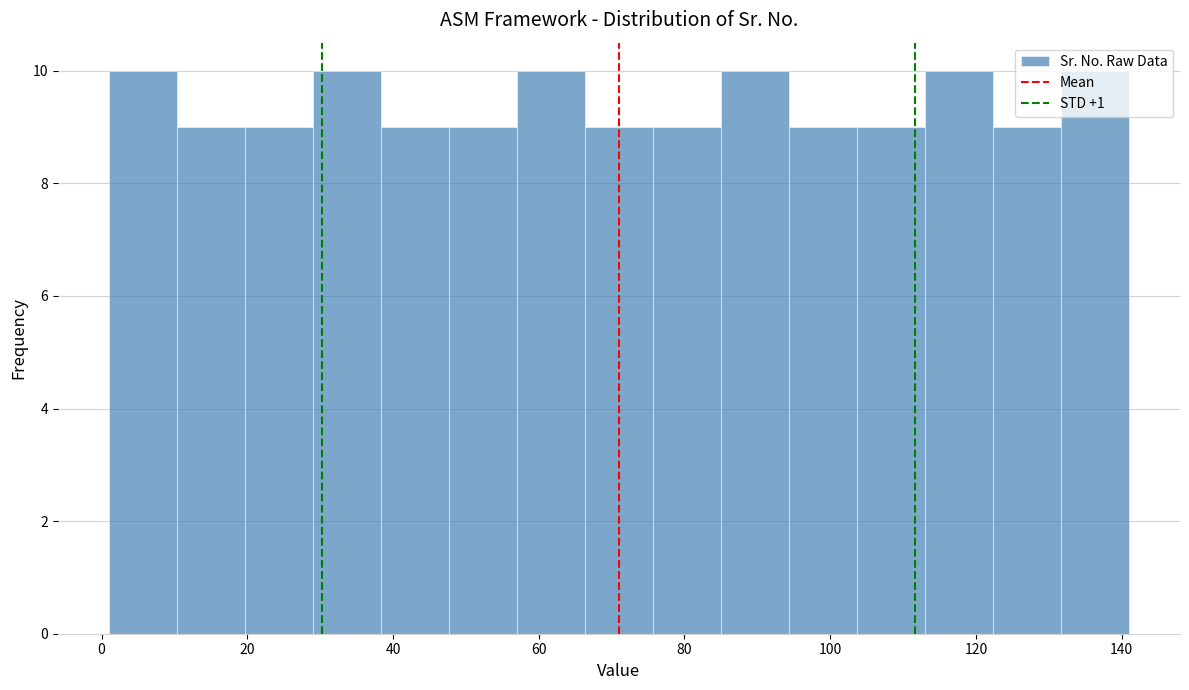

How tall is the bar that spans 86 to 94 on the x-axis? Neither the bar edges nor the heights are printed on the chart, so give them approximately, as read against the axes.

10